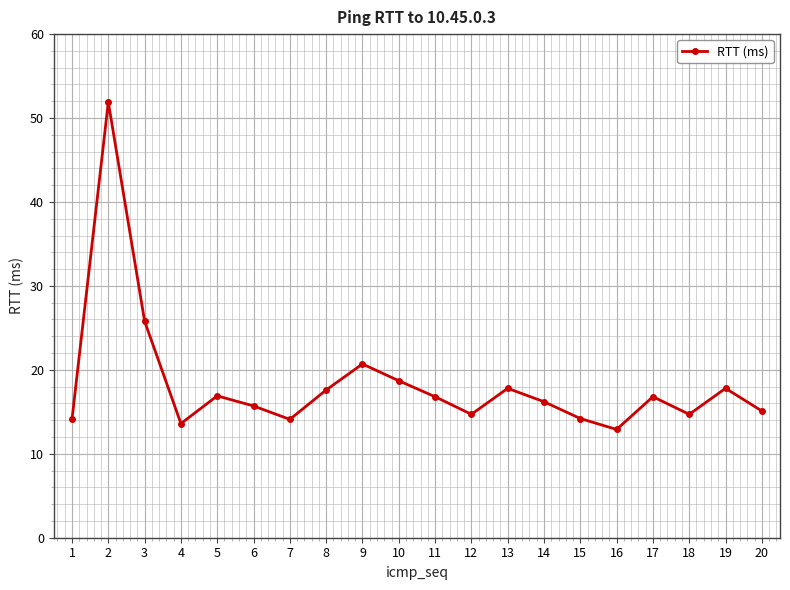

What is the minimum value shown in the chart?

12.9